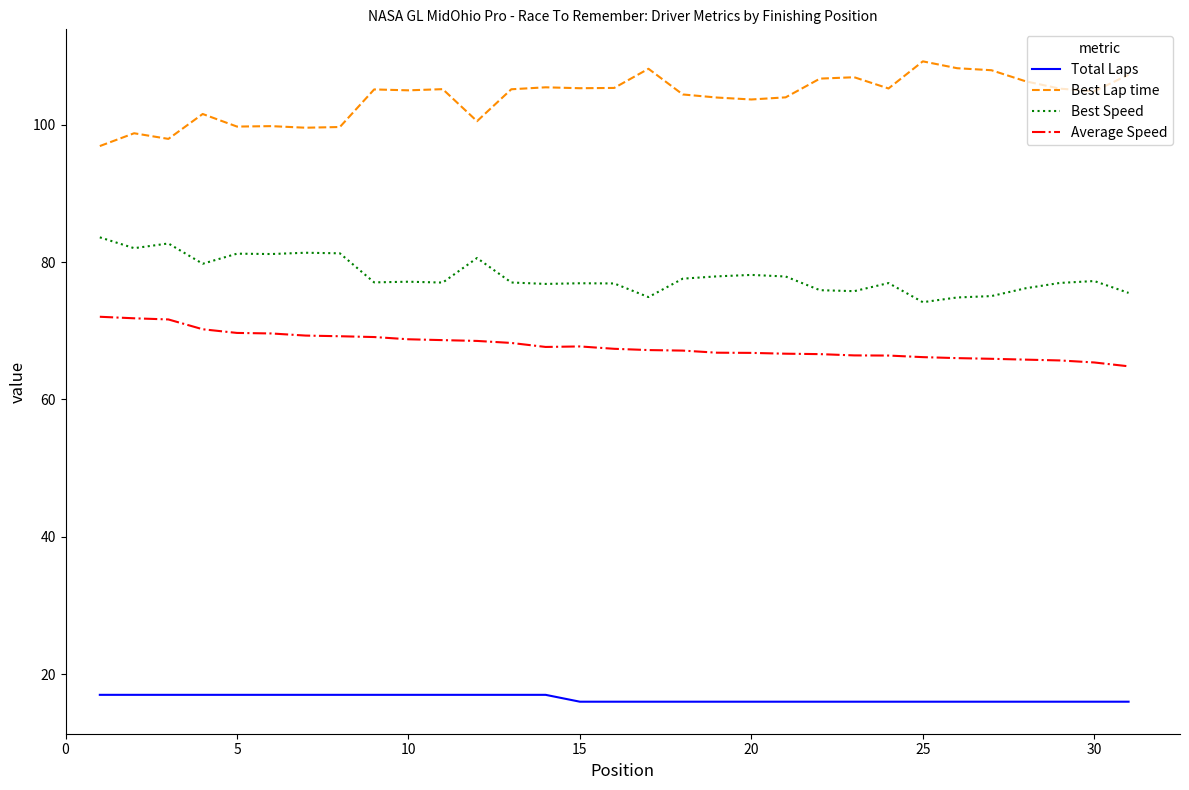

Which series has the largest total across all categories?

Best Lap time